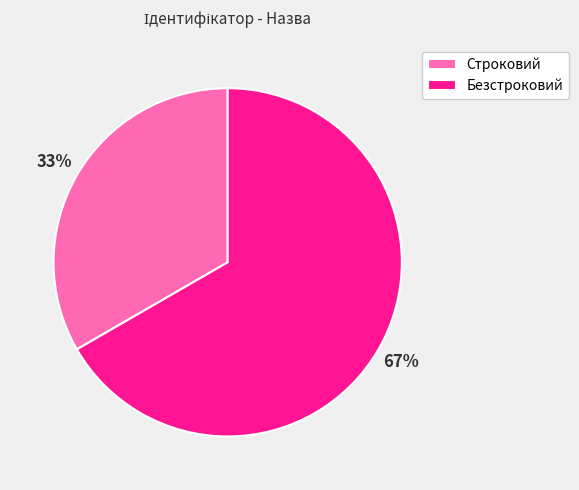

Is there a majority slice in this chart?

Yes